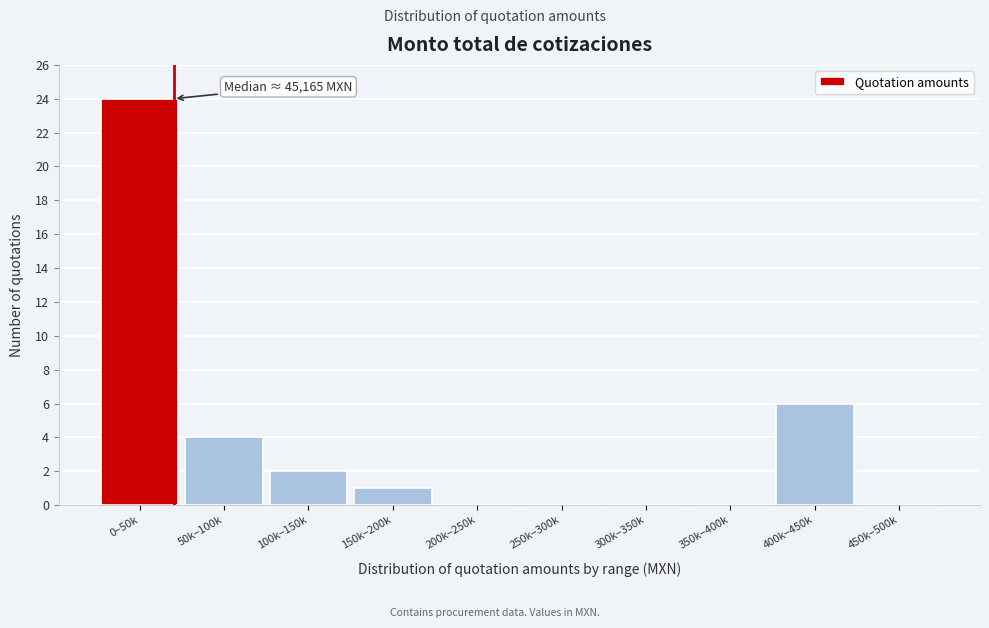

Reading right to left, what are all the values shown in this chart?

450k–500k=0	400k–450k=6	350k–400k=0	300k–350k=0	250k–300k=0	200k–250k=0	150k–200k=1	100k–150k=2	50k–100k=4	0–50k=24